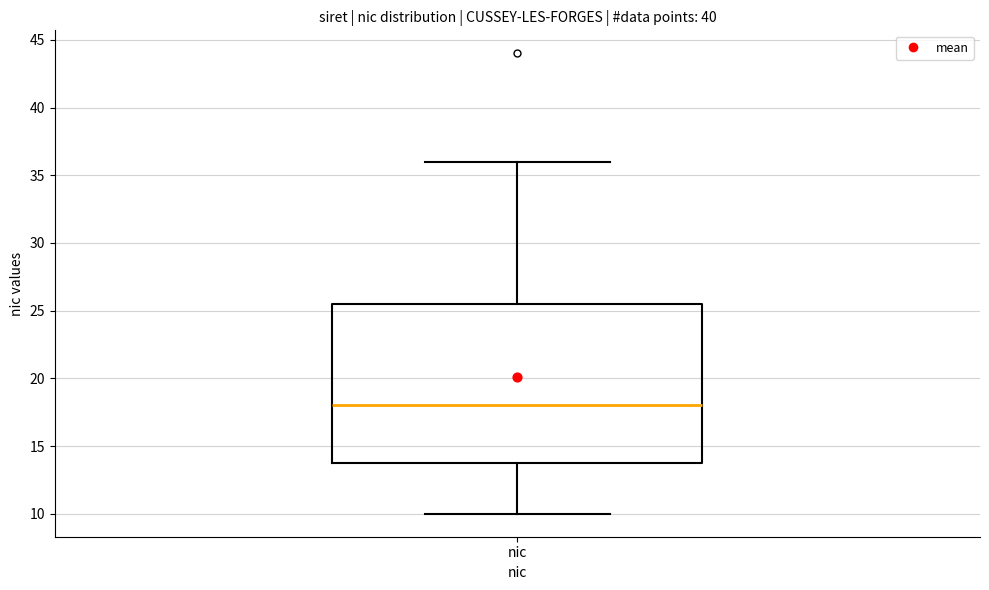

Read this box plot against the y-axis: the position of the median line, the range covered by the box, and the ends of both whiskers. The values are not printed on the chart, so give them approximately, as read against the axis.

median 18.0, box 14.0 to 25.5, whiskers 10.0 to 36.0